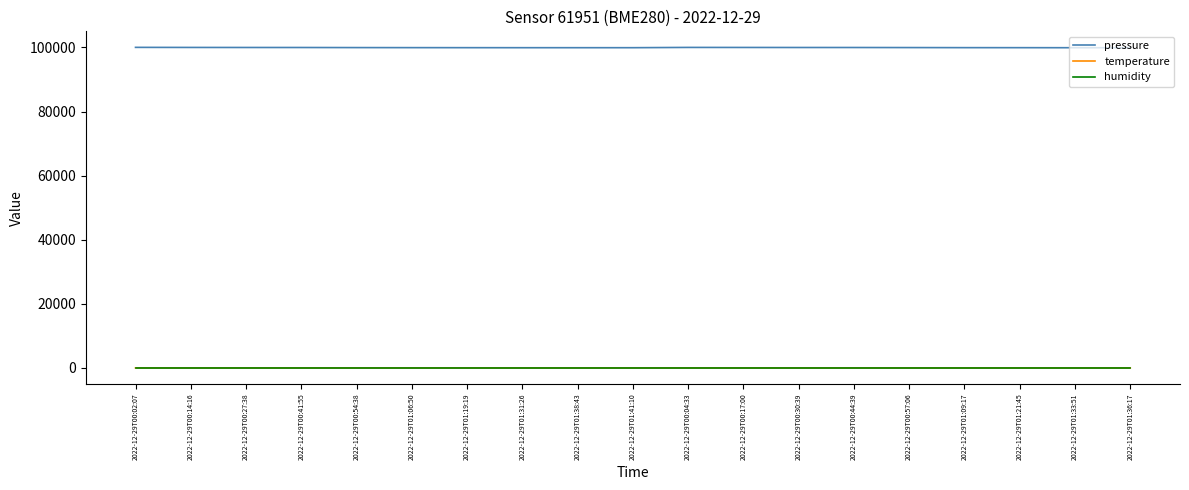

Which series has the largest total across all categories?

pressure